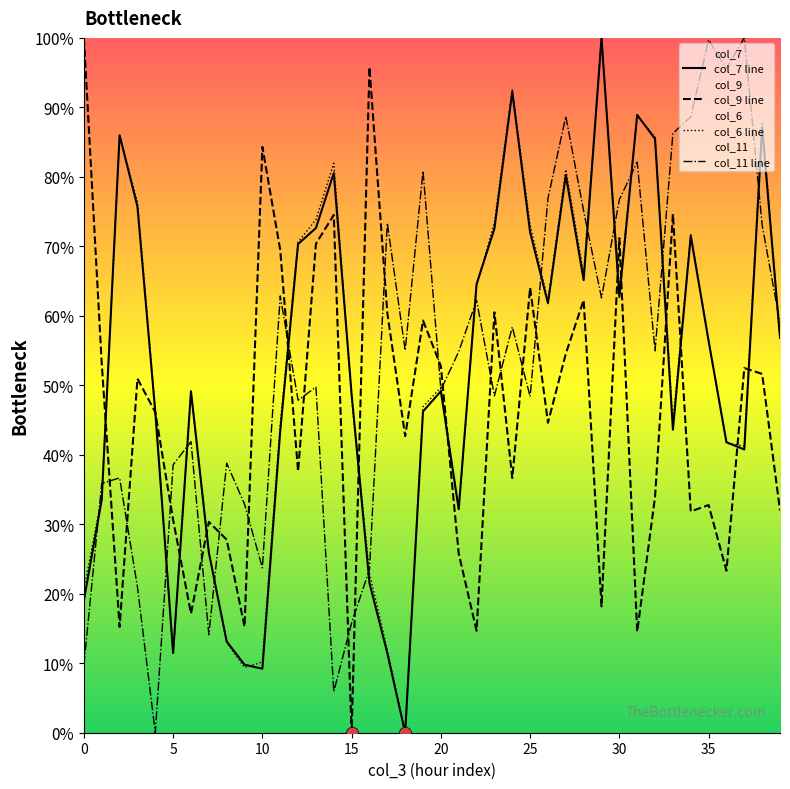

At how many categories does at least one series exceed 78?

17